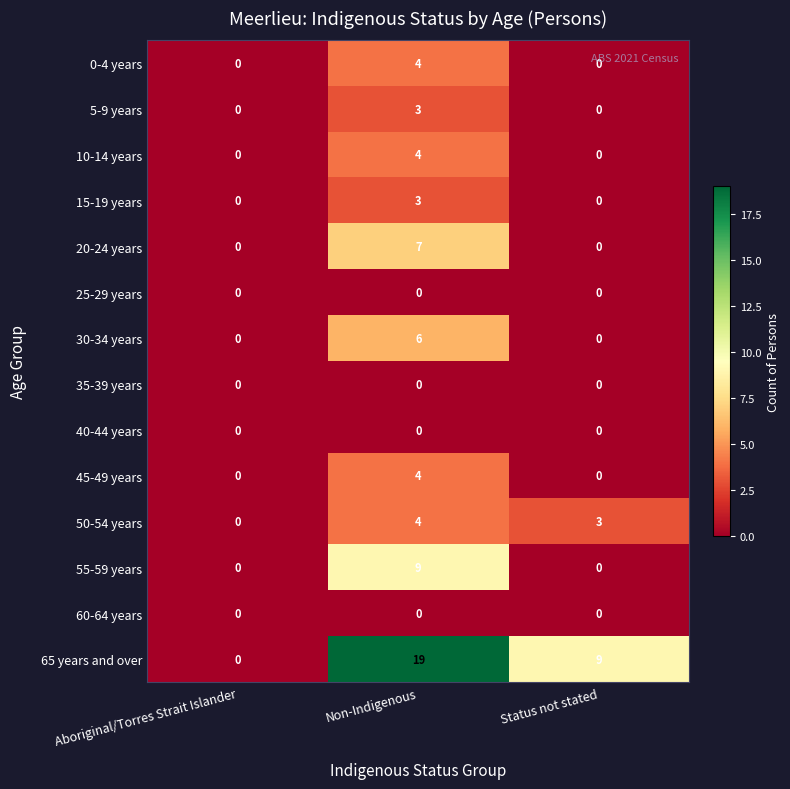

What is the sum of all 0-4 years values?

4